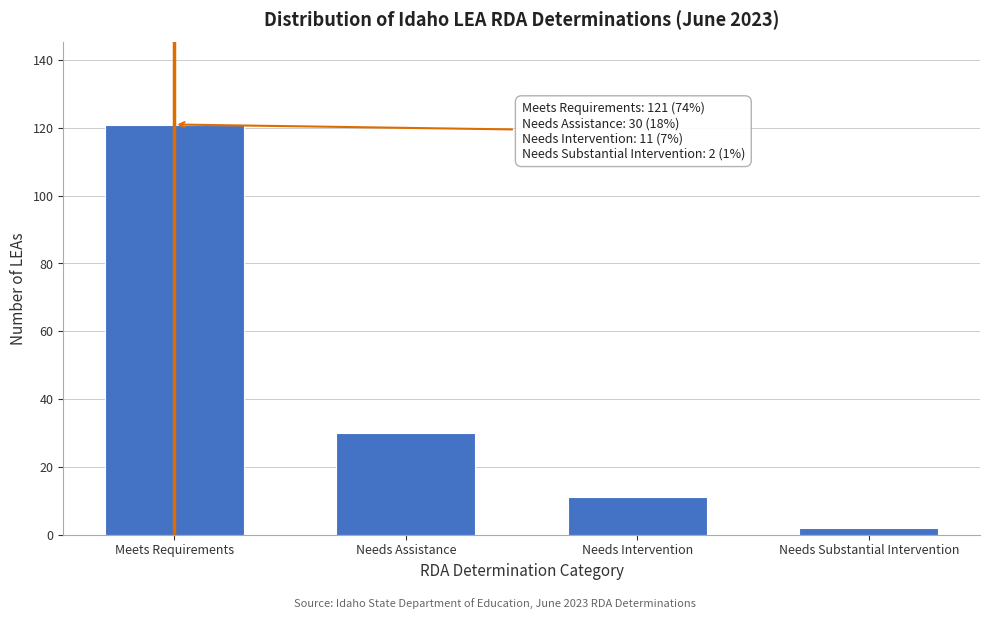

Reading left to right, what are all the values shown in this chart?

121	30	11	2